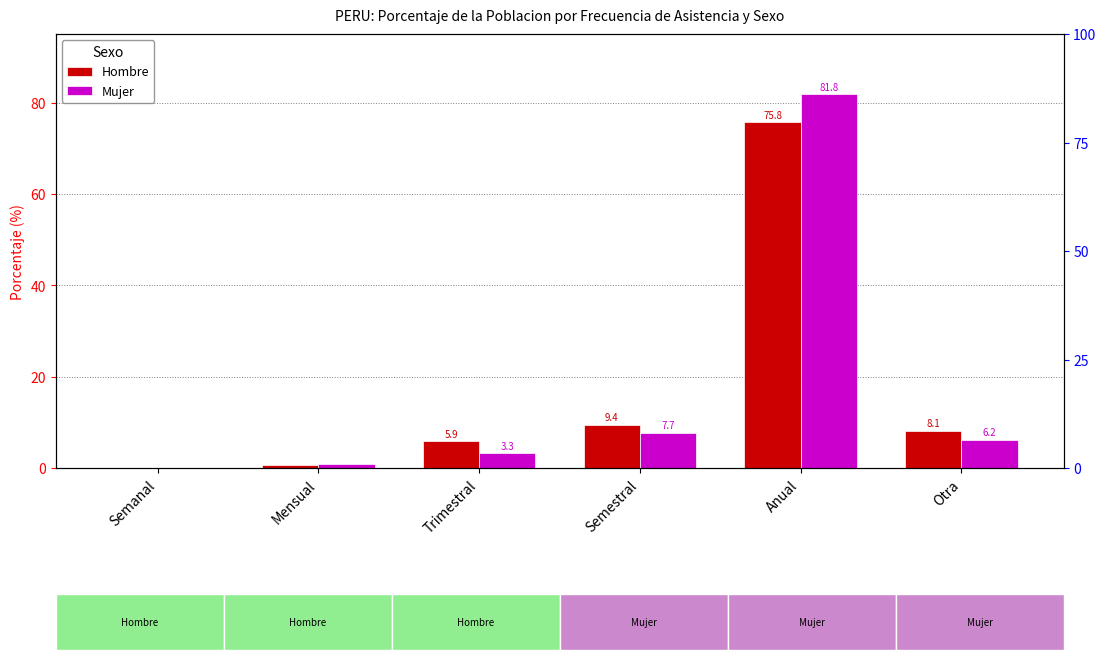

What is the difference between the maximum and minimum values in the Mujer series?

81.8